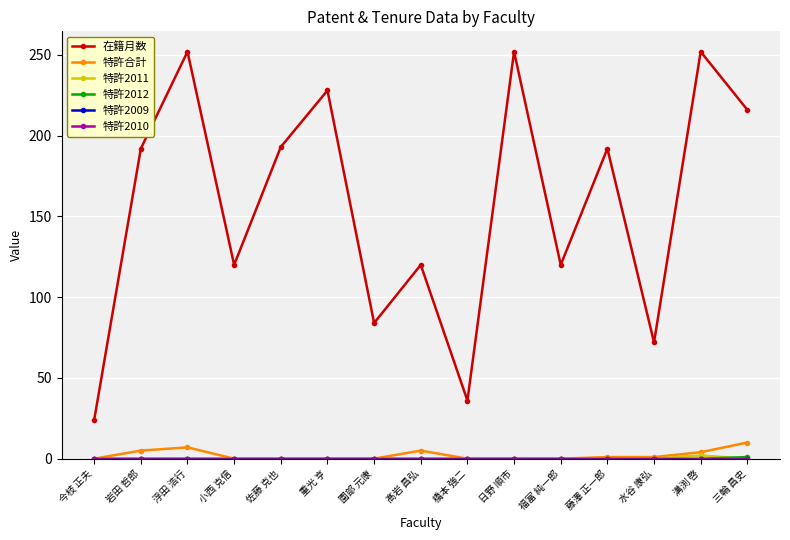

What is the total value across all series at 溝渕 啓?

258